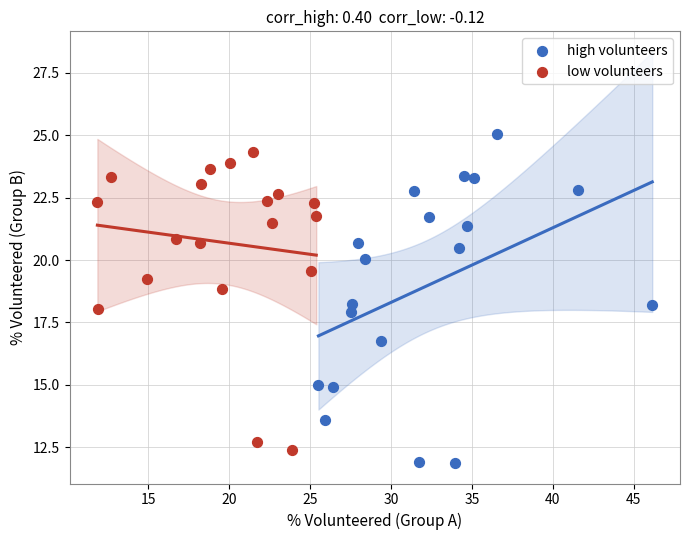

Which series reaches the maximum Y coordinate?

high volunteers